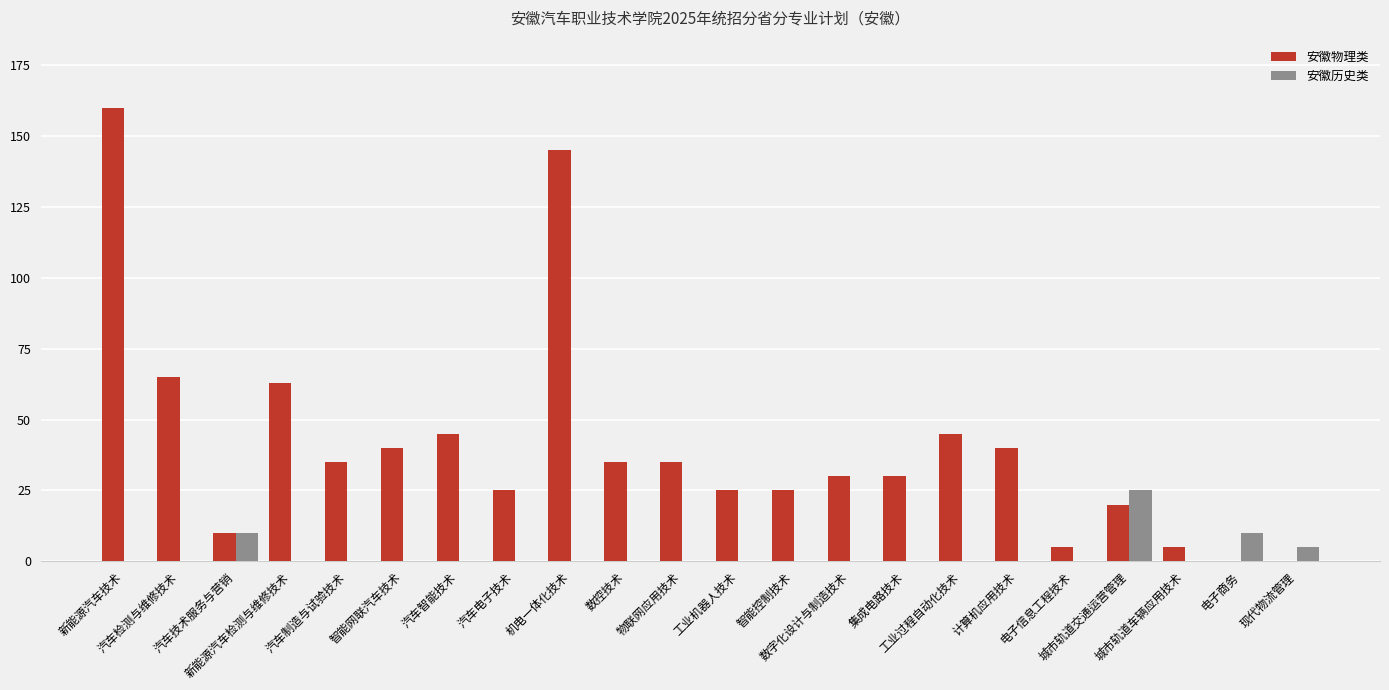

What is the maximum value shown in the chart?

160